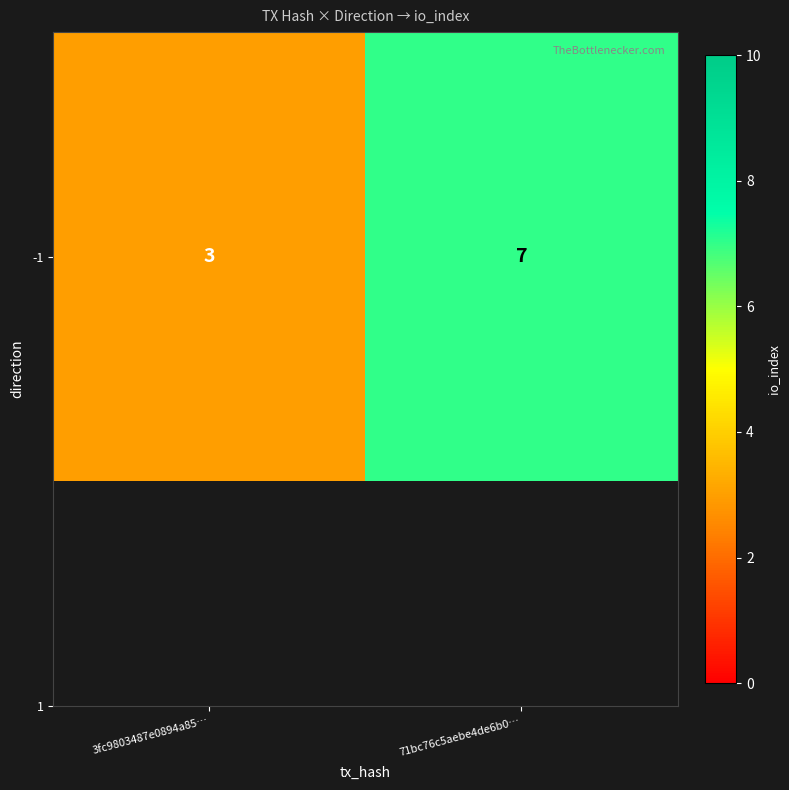

What is the smallest value displayed?

3